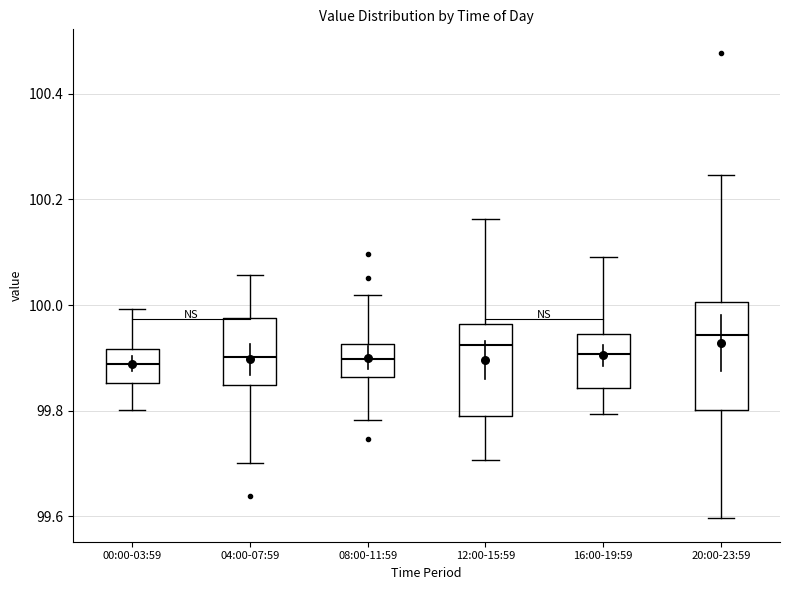

Where is the upper edge of the box for 16:00-19:59 on the y-axis? The values are not printed on the chart, so give them approximately, as read against the axis.

99.94